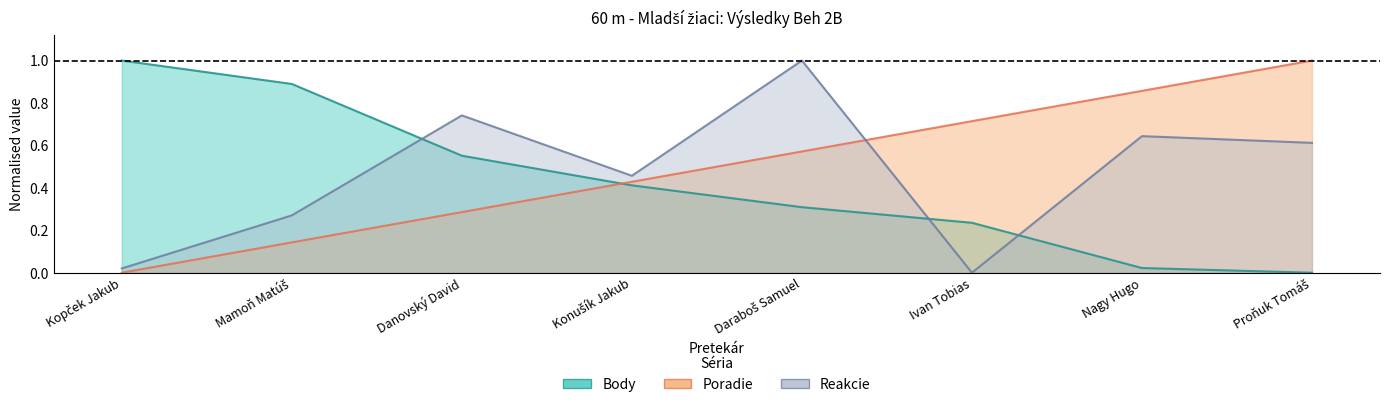

At Danovský David, list the series in order from smallest to largest.

Poradie, Body, Reakcie